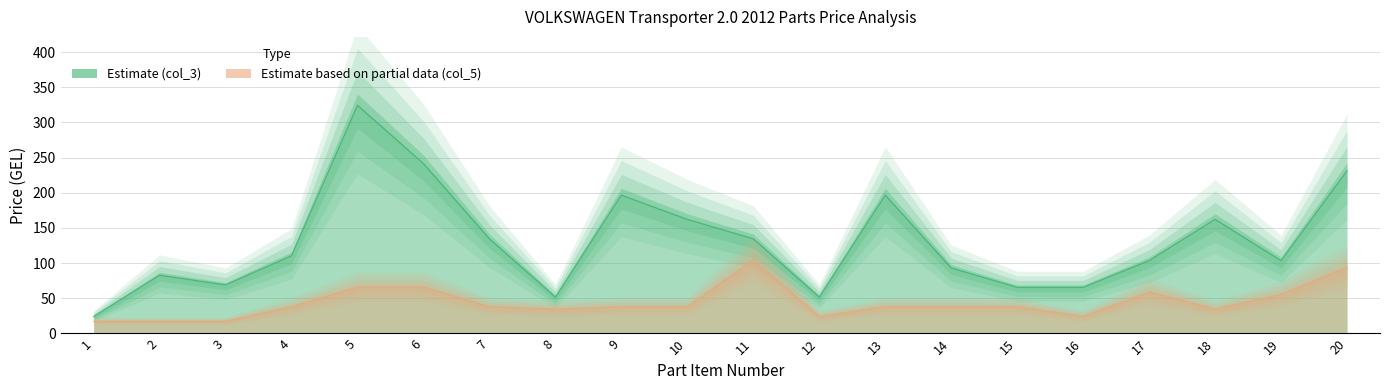

True or false: Estimate based on partial data (col_5) and Estimate (col_3) intersect in this chart.

False